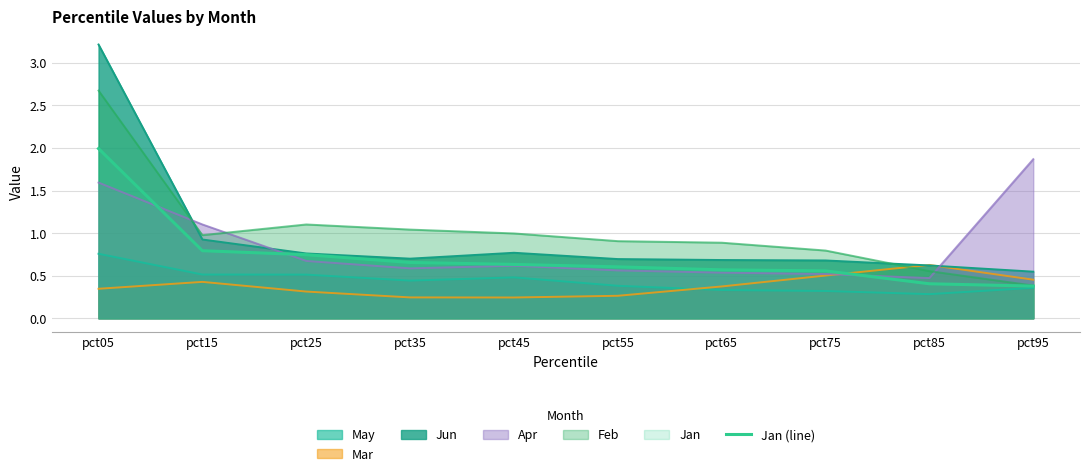

What is the value of the 7th point from the left?

0.6